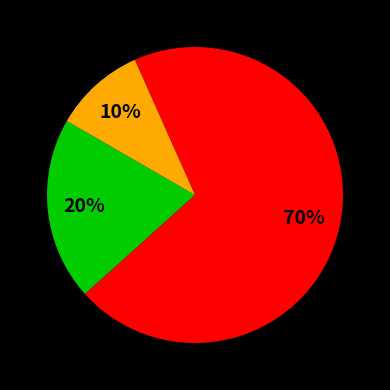

To the nearest percent, what is the difference between the largest and smallest slice percentages?

60%